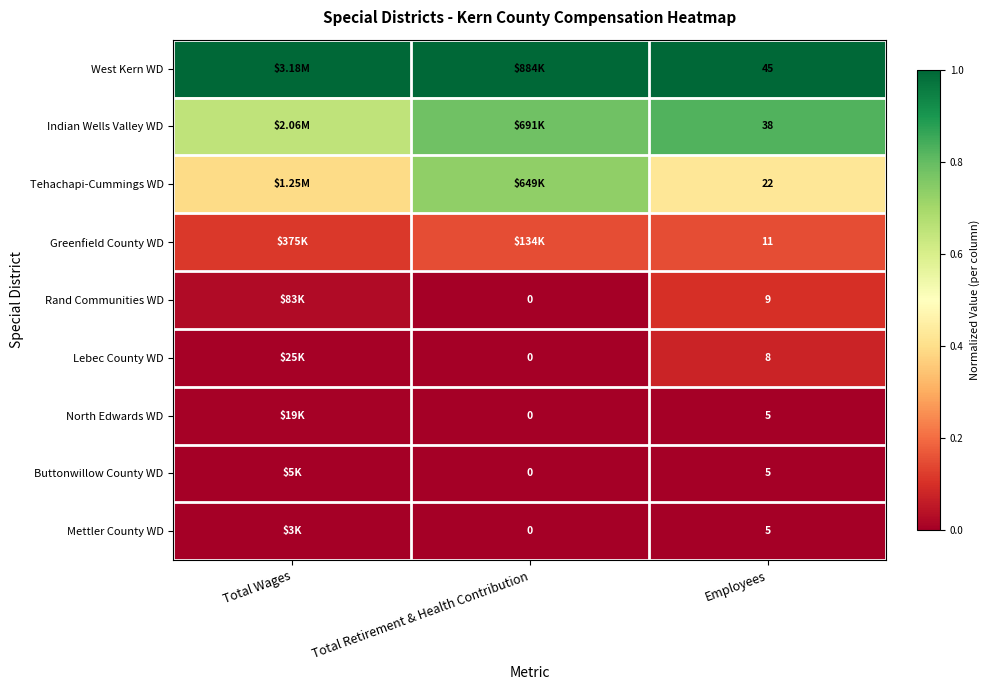

List the series in order of their peak value, highest first.

West Kern WD, Indian Wells Valley WD, Tehachapi-Cummings WD, Greenfield County WD, Rand Communities WD, Lebec County WD, North Edwards WD, Buttonwillow County WD, Mettler County WD